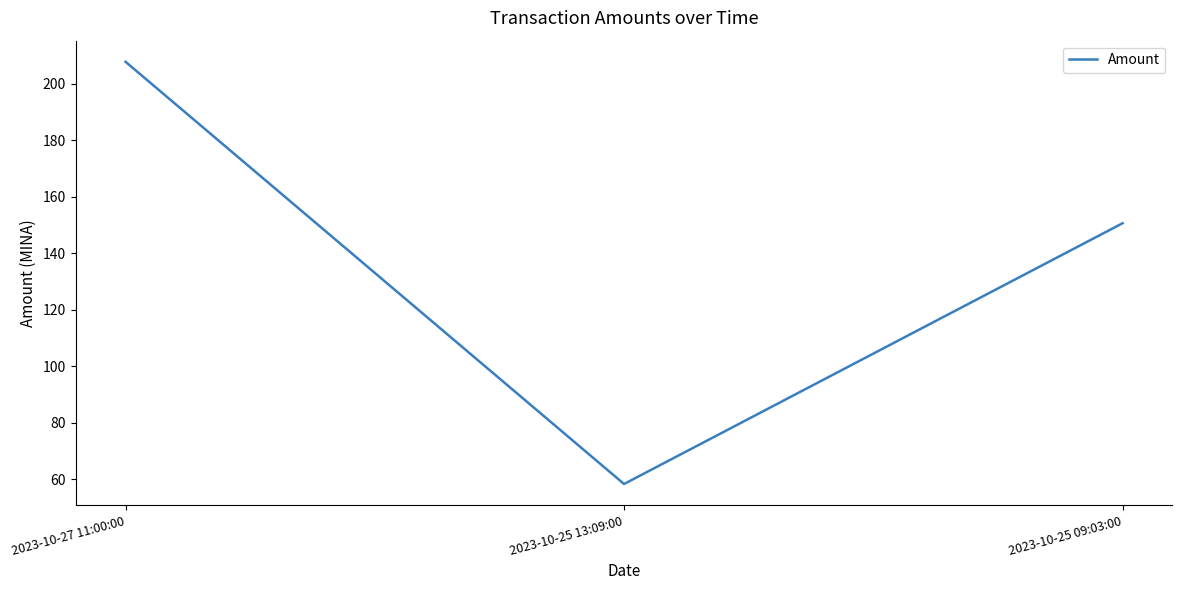

How many lines are shown in the chart?

1